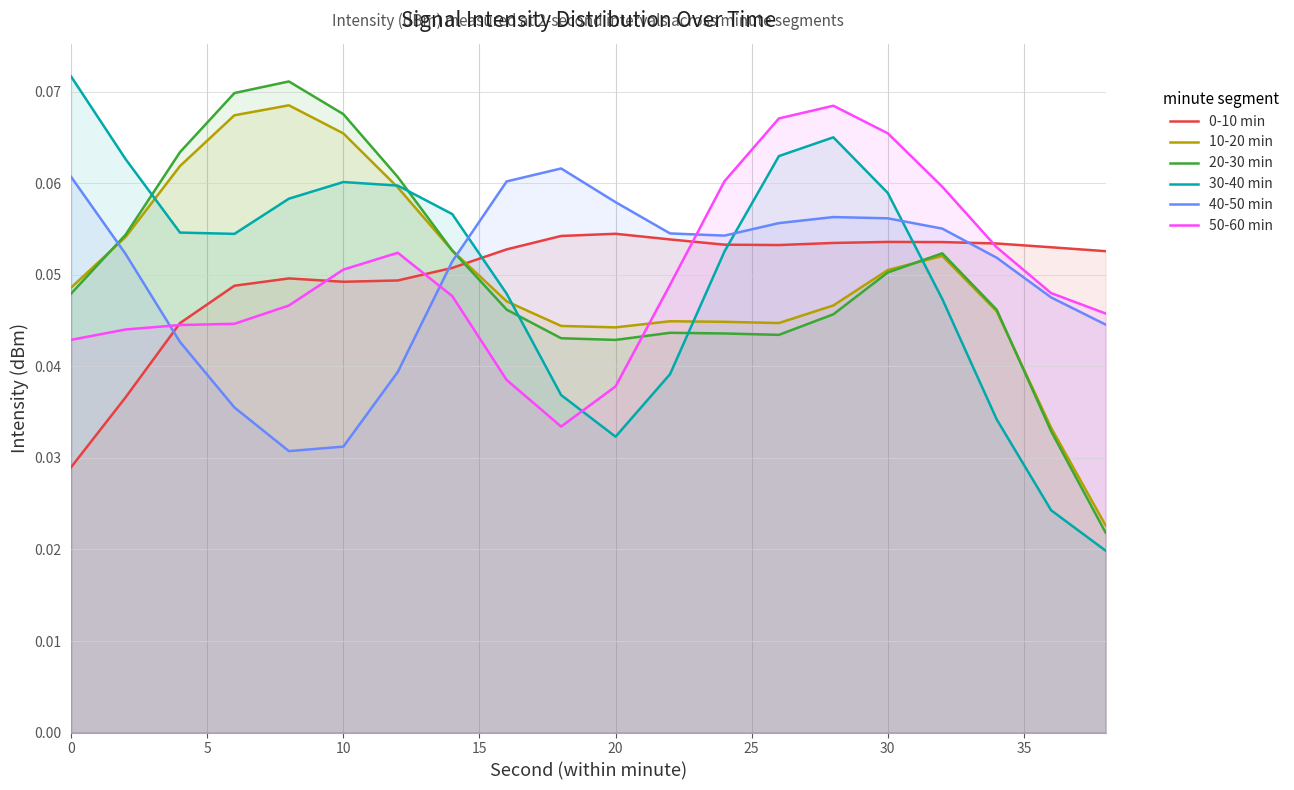

Which series ends up on top after the final intersection of 40-50 min and 10-20 min?

40-50 min